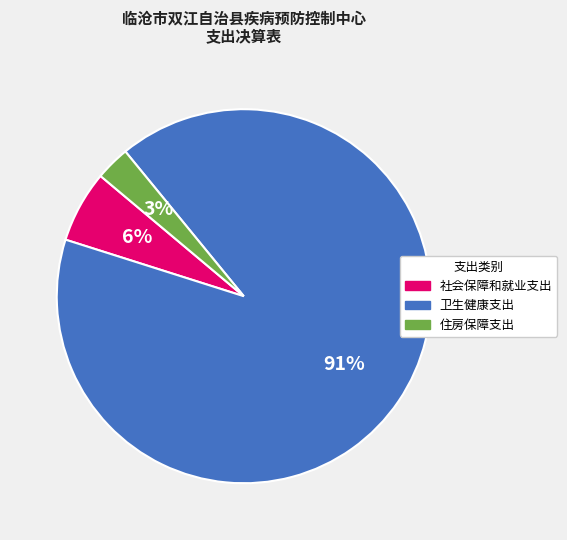

Rank the categories by value from lowest to highest.

住房保障支出, 社会保障和就业支出, 卫生健康支出